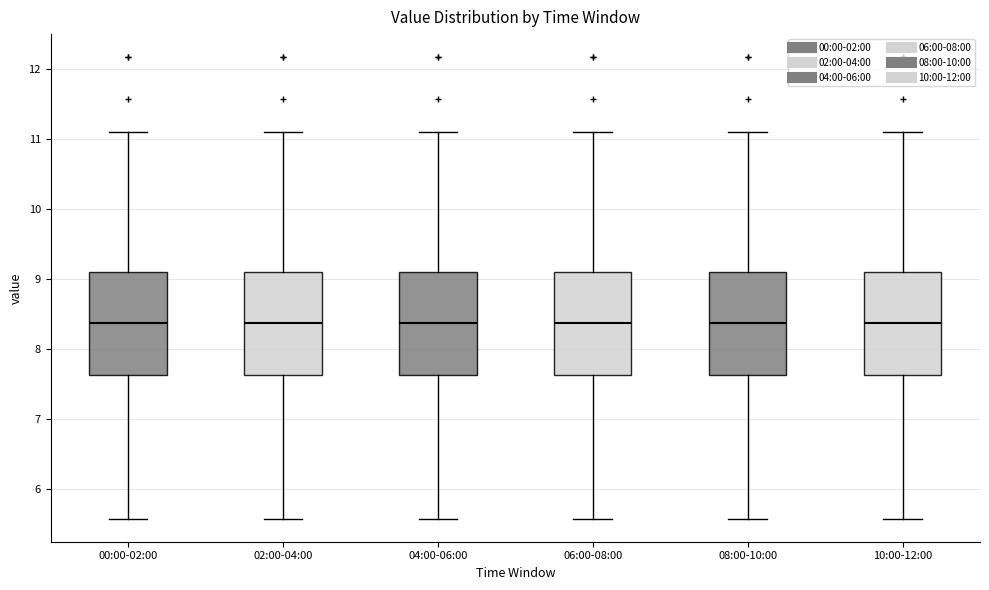

Where is the lower edge of the box for 02:00-04:00 on the y-axis? The values are not printed on the chart, so give them approximately, as read against the axis.

7.6